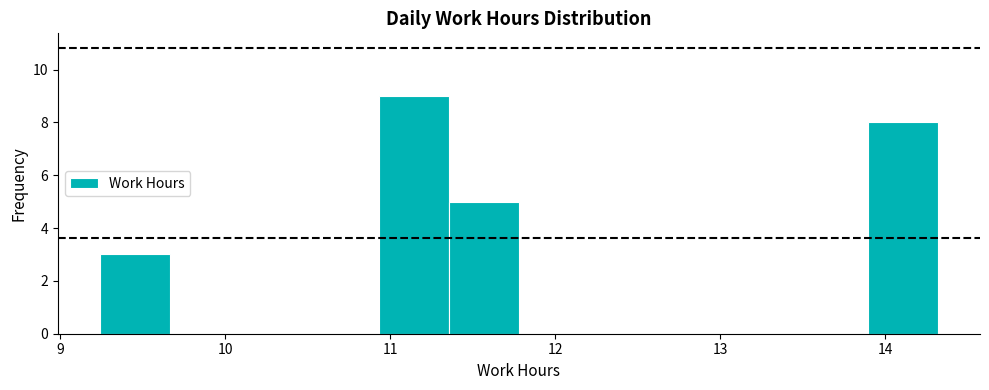

Which range on the x-axis has the tallest bar?

10.9 to 11.4